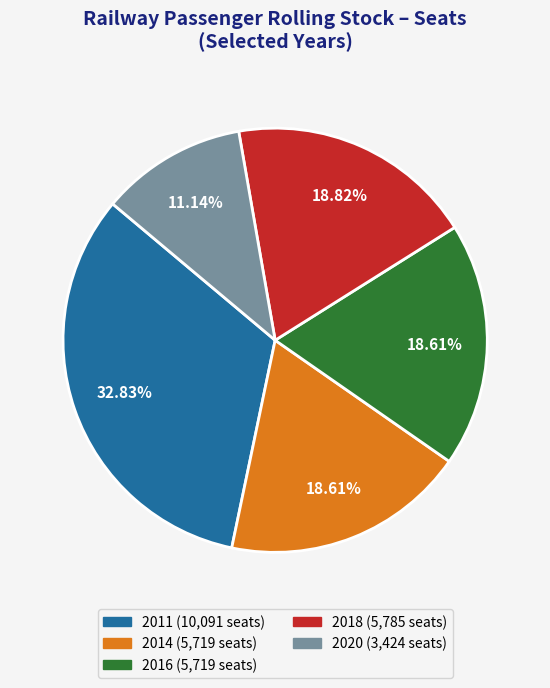

Does any single category account for the majority?

No